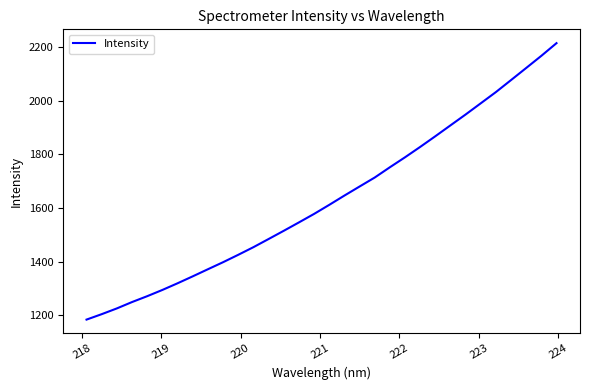

How many lines are shown in the chart?

1